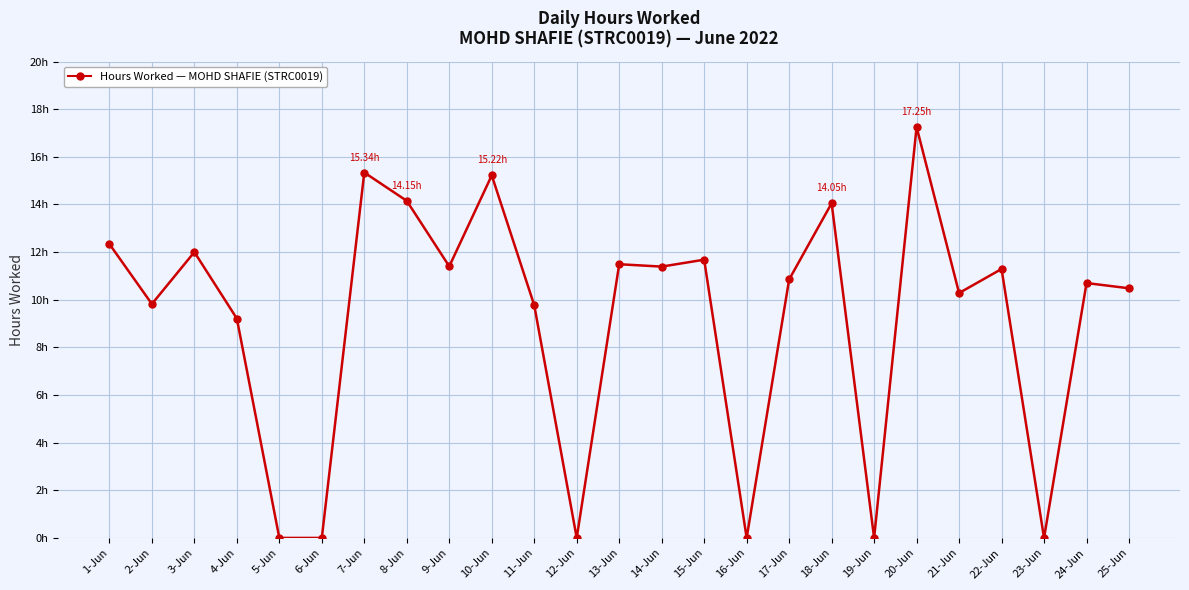

Is this an area chart (filled region under the line)?

No